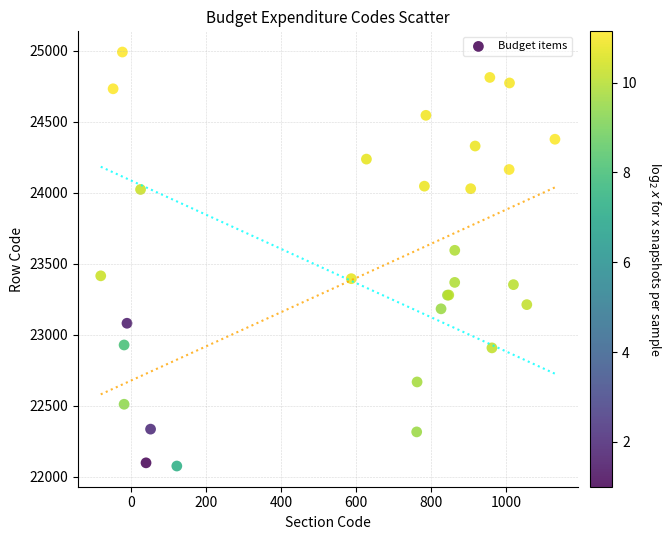

What Y value in the scatter plot is closest to 23534?

23595.4